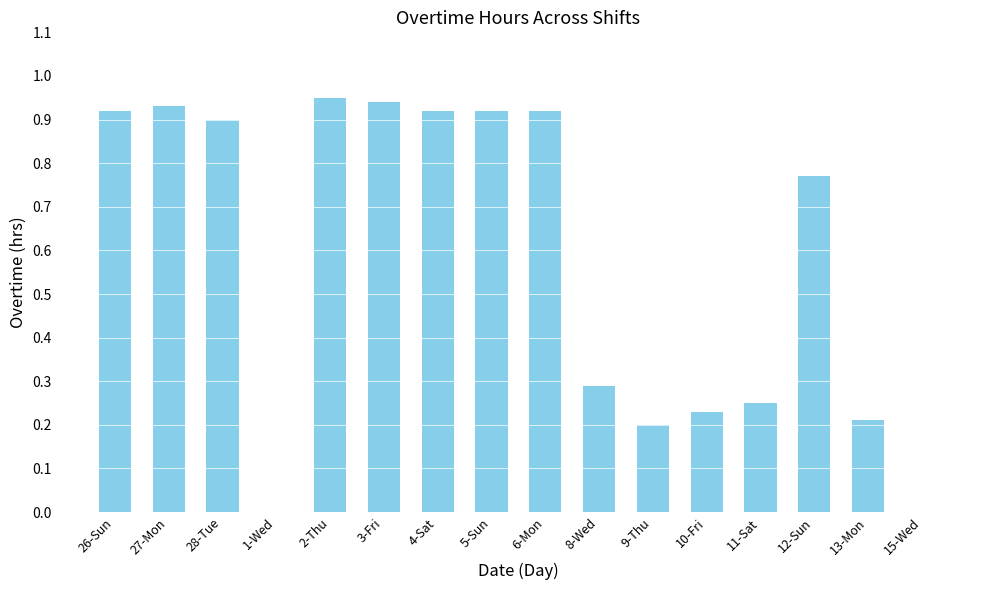

Between 4-Sat and 9-Thu, which is larger?

4-Sat